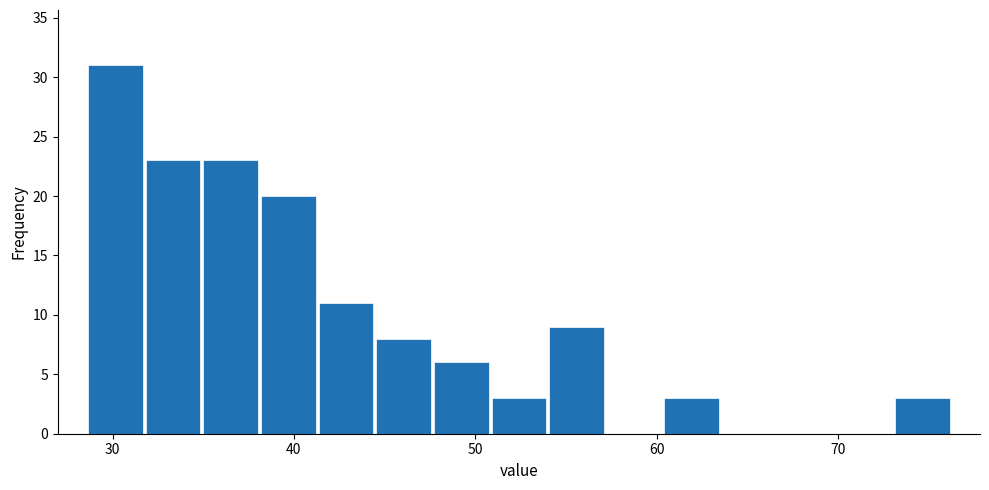

Around what value on the x-axis is the tallest bar? Give the approximate position of its centre, as read against the axis.

30